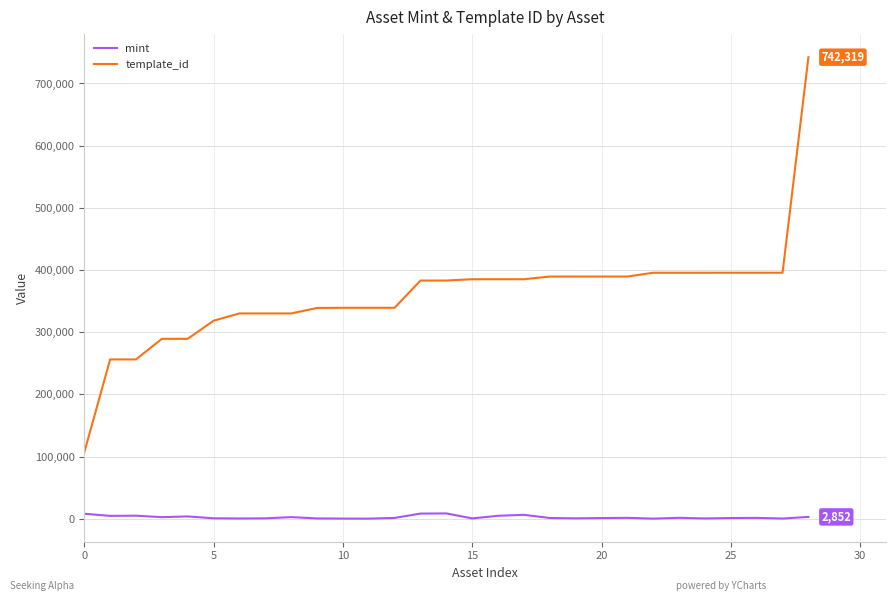

True or false: mint and template_id intersect in this chart.

False